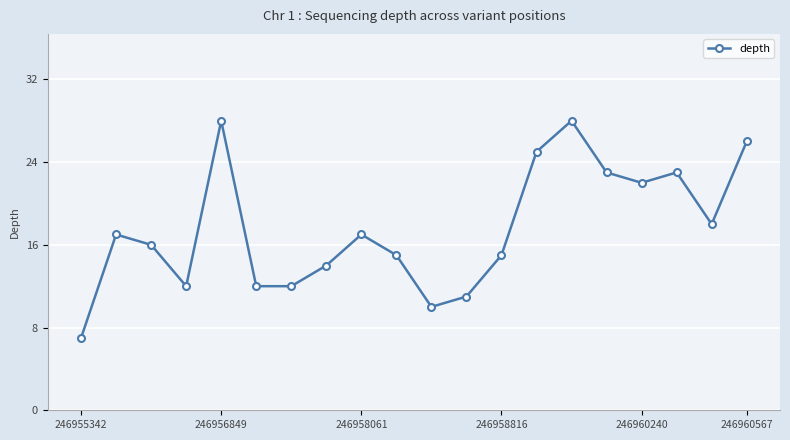

Reading left to right, list all the values displayed in this chart.

7	17	16	12	28	12	12	14	17	15	10	11	15	25	28	23	22	23	18	26